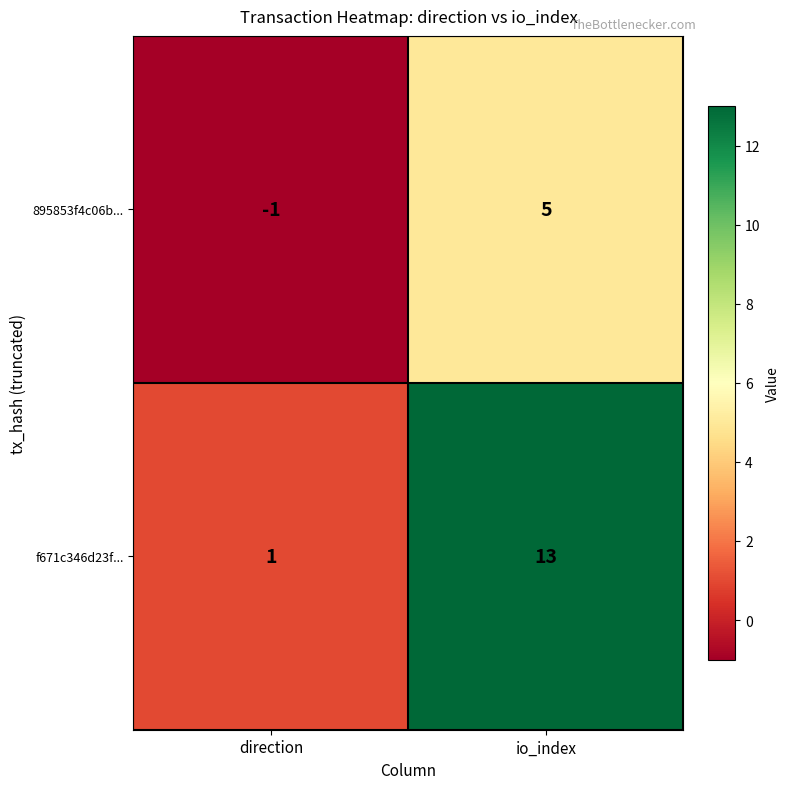

The 895853f4c06b... series shows 0 at direction. True or false?

False